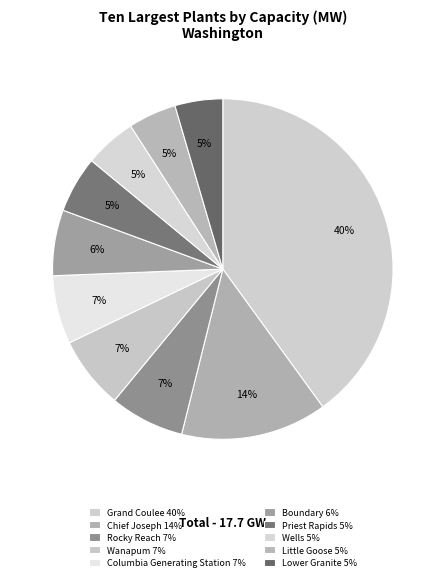

Count the number of slices in the pie.

10